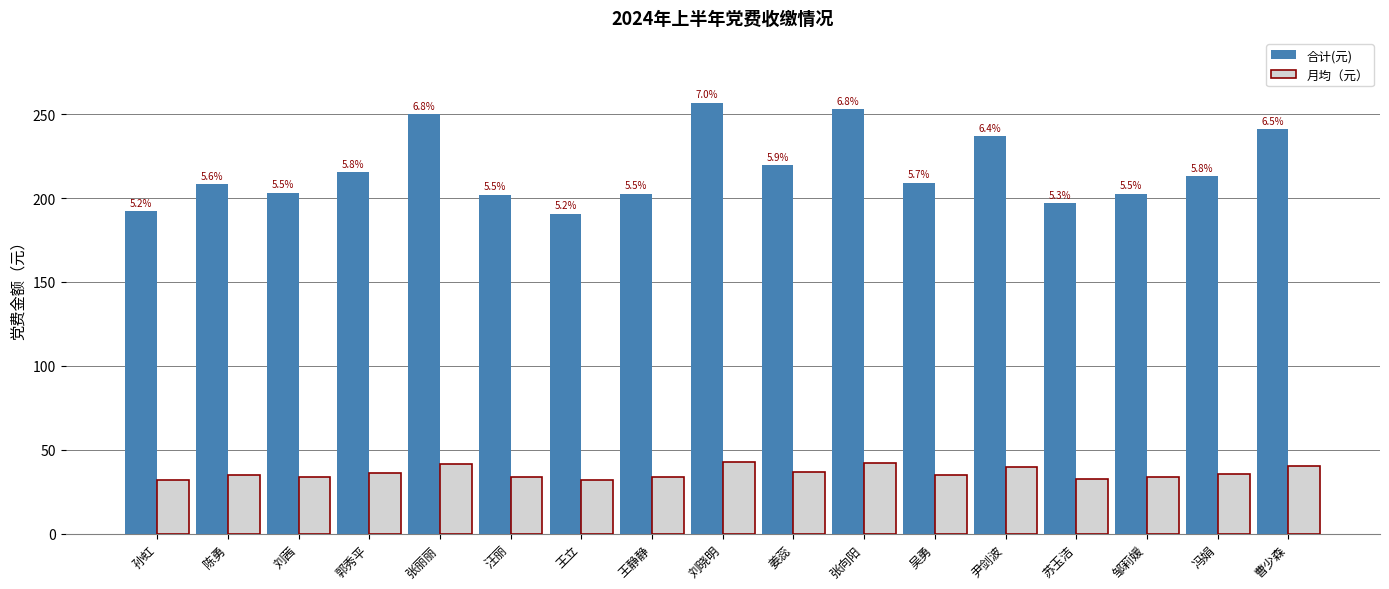

Reading left to right, what are all the values shown in this chart?

合计(元): 192.4	208.4	203.3	215.3	250.1	202.0	190.8	202.7	257.0	219.7	253.0	209.2	236.8	196.9	202.7	213.2	241.1
月均（元）: 32.1	34.7	33.9	35.9	41.7	33.7	31.8	33.8	42.8	36.6	42.2	34.9	39.5	32.8	33.8	35.5	40.2